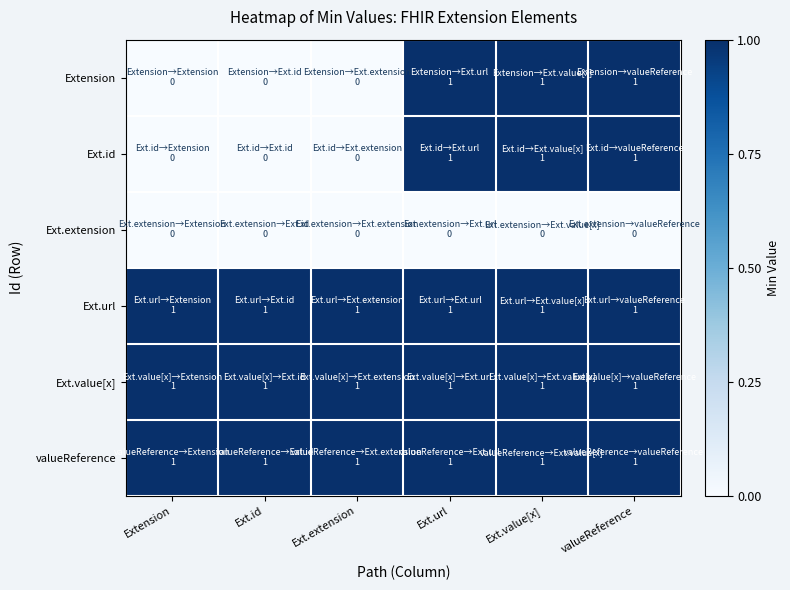

Which series has the largest total across all categories?

Ext.url